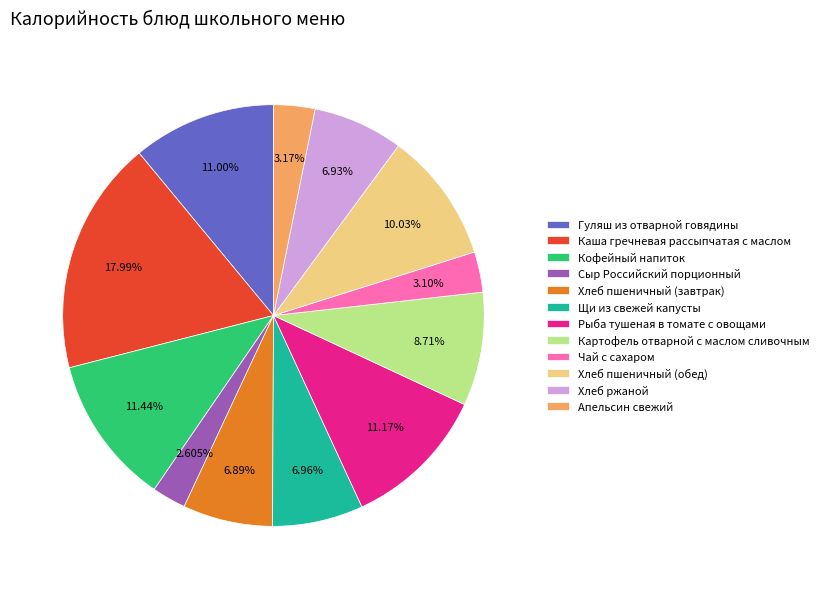

The Хлеб пшеничный (завтрак) slice represents 21% of the pie. True or false?

False